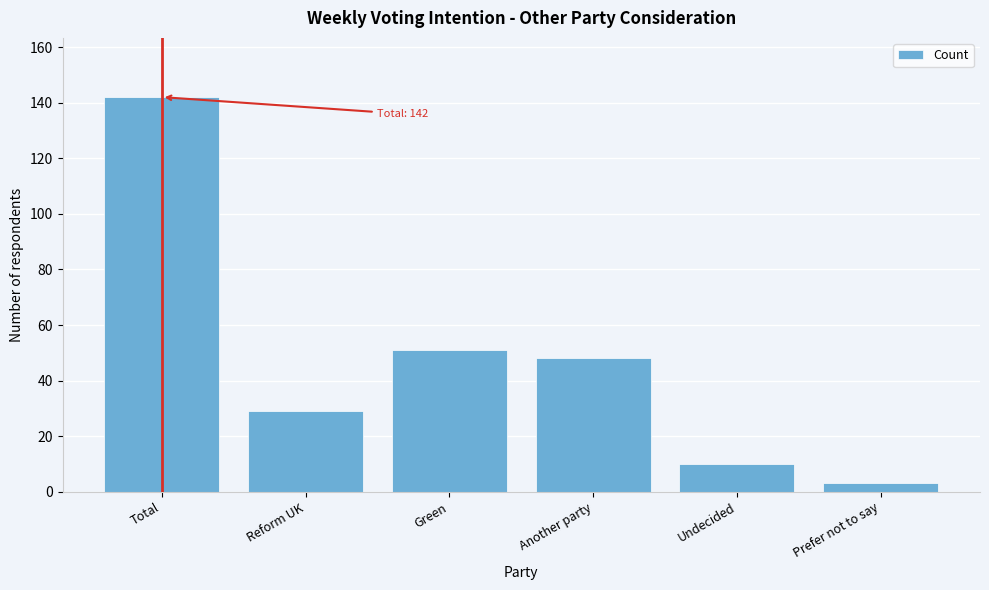

Reading right to left, what are all the values shown in this chart?

Prefer not to say=3	Undecided=10	Another party=48	Green=51	Reform UK=29	Total=142